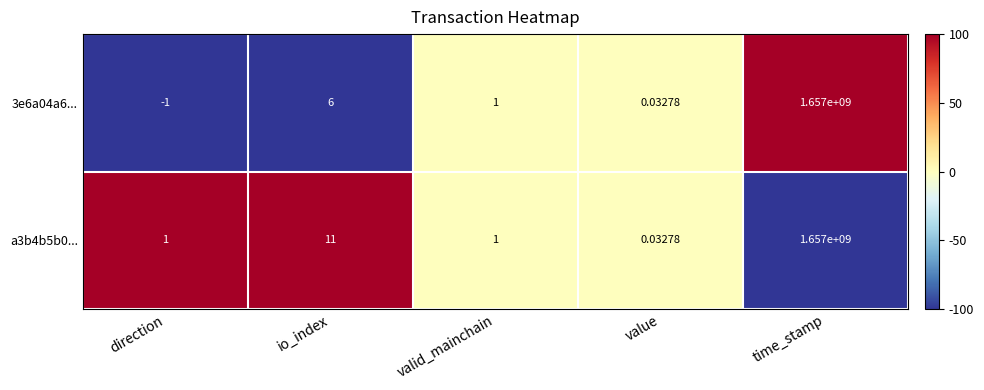

Is the value of 3e6a04a6... at time_stamp greater than the value of a3b4b5b0... at valid_mainchain?

Yes